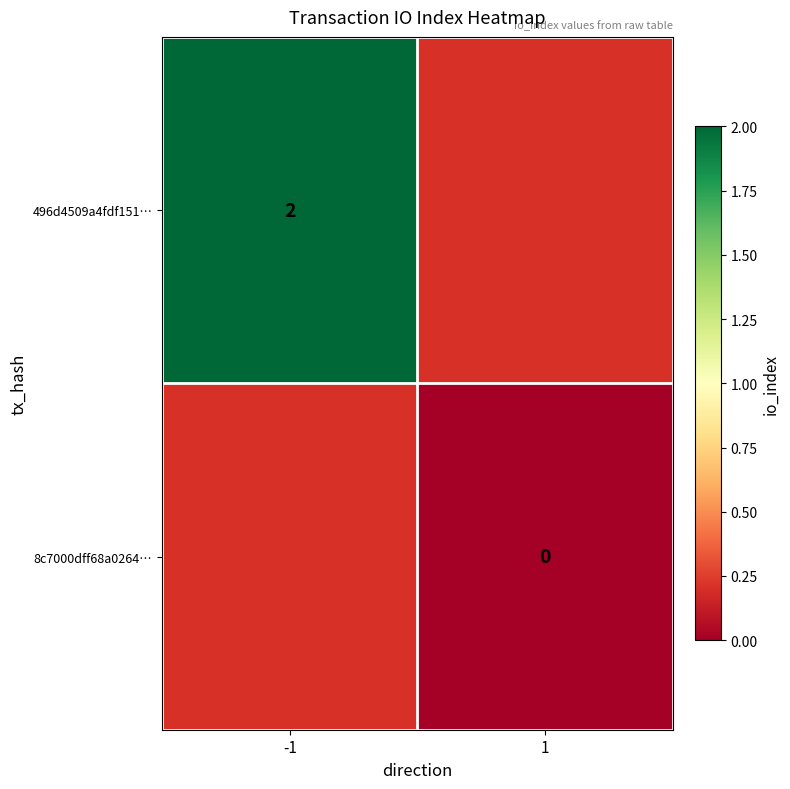

The value of 496d4509a4fdf151… at -1 is 3. True or false?

False